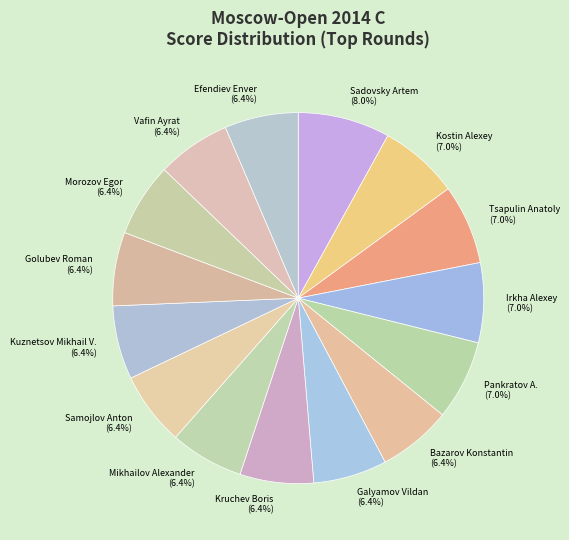

Which has a higher value, Bazarov Konstantin or Kostin Alexey?

Kostin Alexey